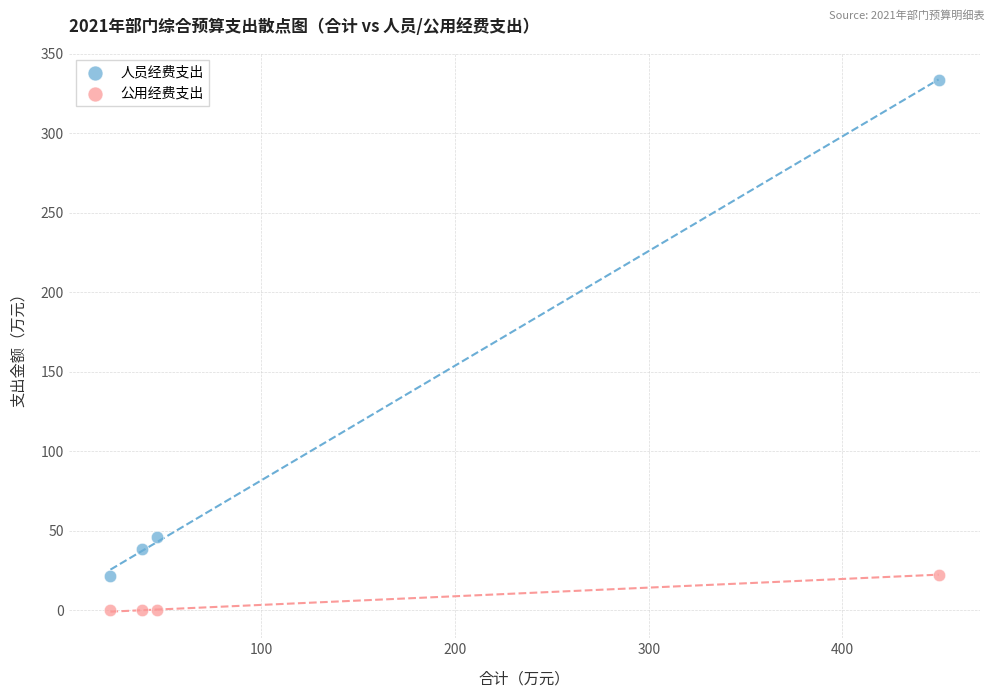

Which series contains the highest Y value?

人员经费支出